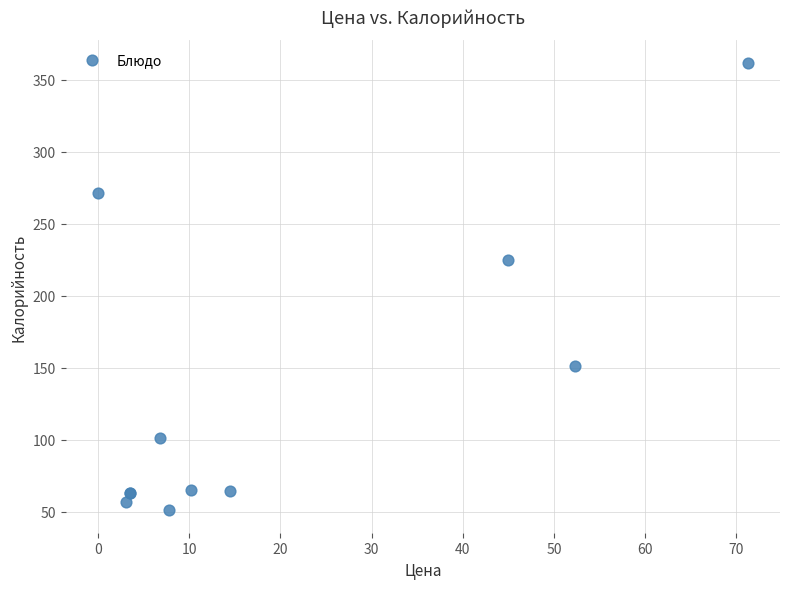

What Y value in the scatter plot is closest to 206?

225.0